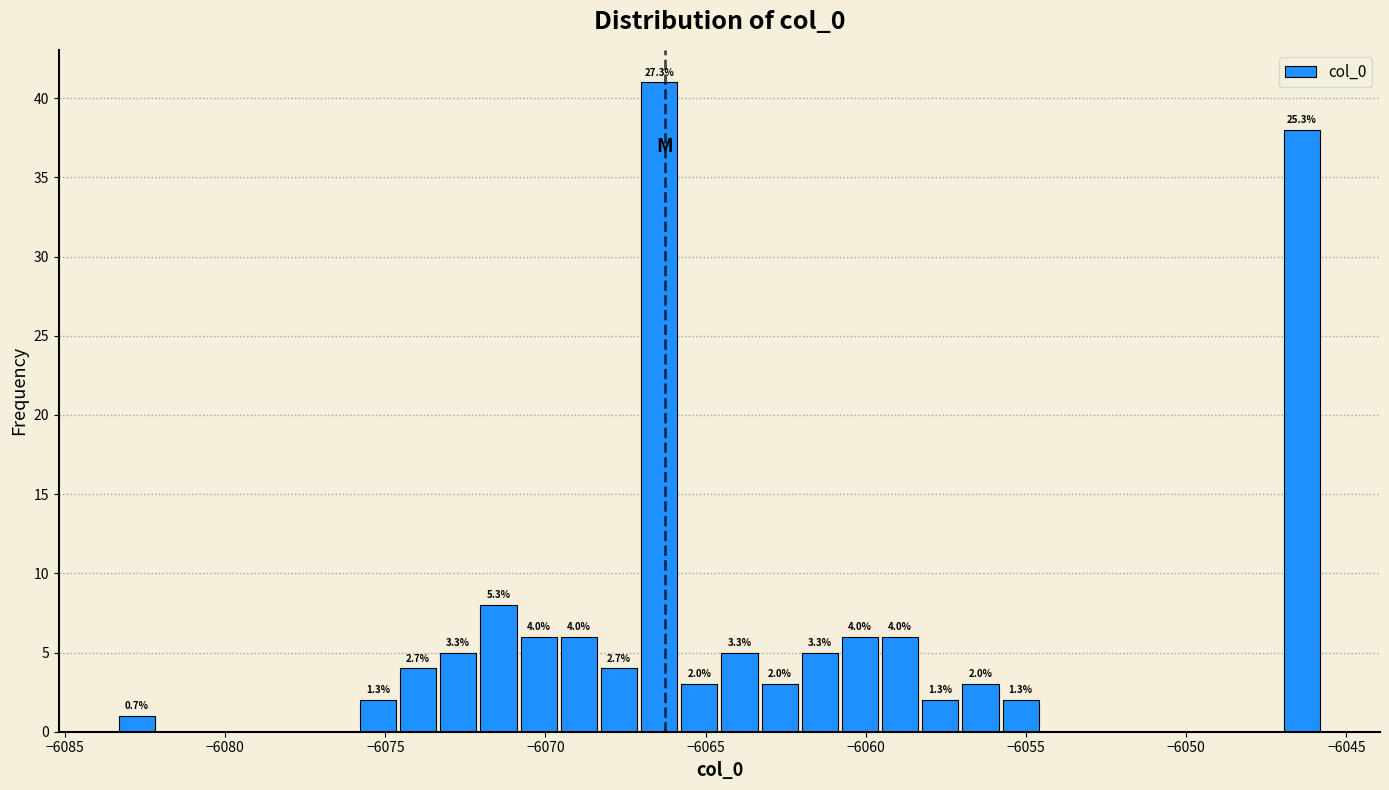

Read against the x-axis, roughly where is the centre of the tallest bar?

-6066.5